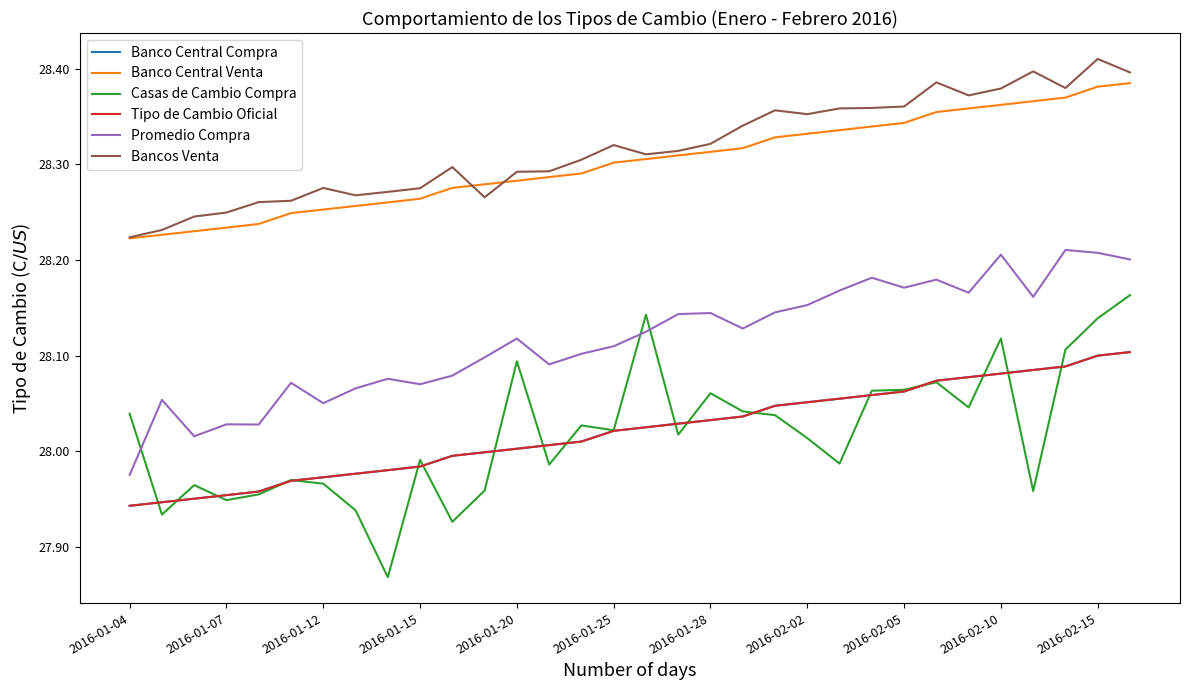

What is the sum of all Tipo de Cambio Oficial values?

896.7